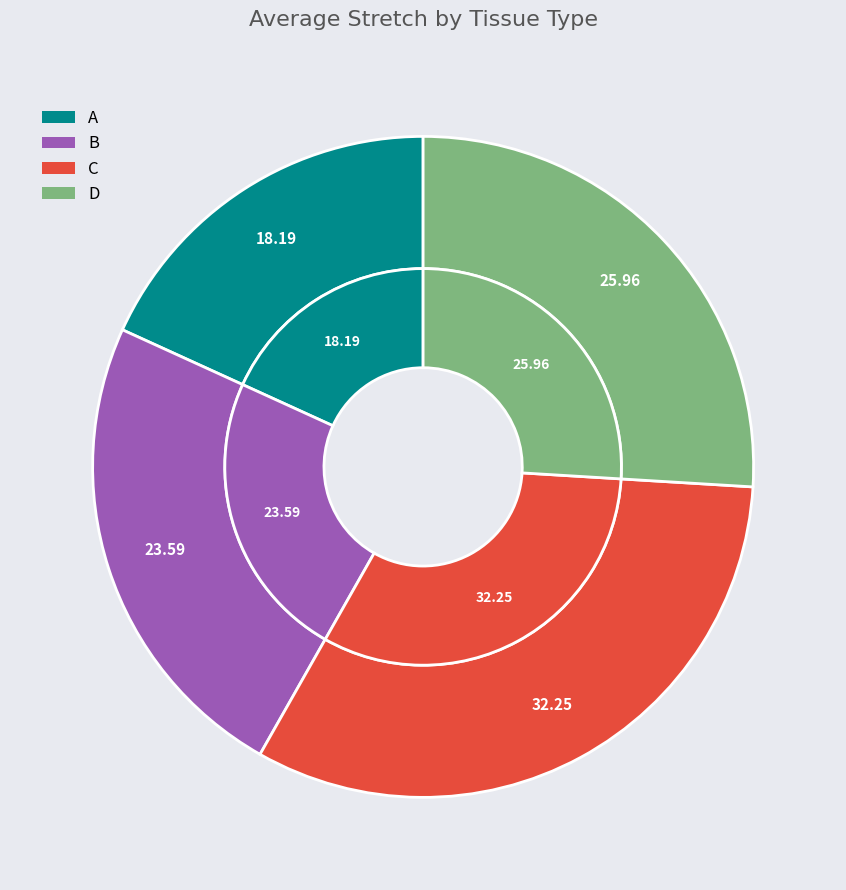

Rank the series by their average value, from highest to lowest.

C, D, B, A